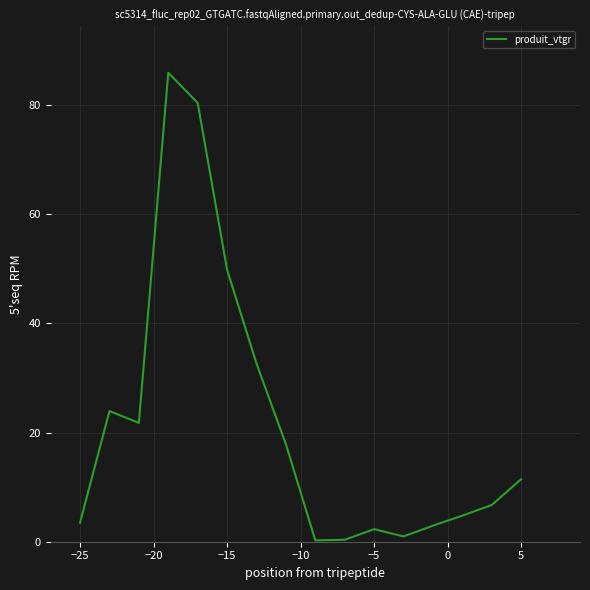

What is the smallest value displayed?

0.2